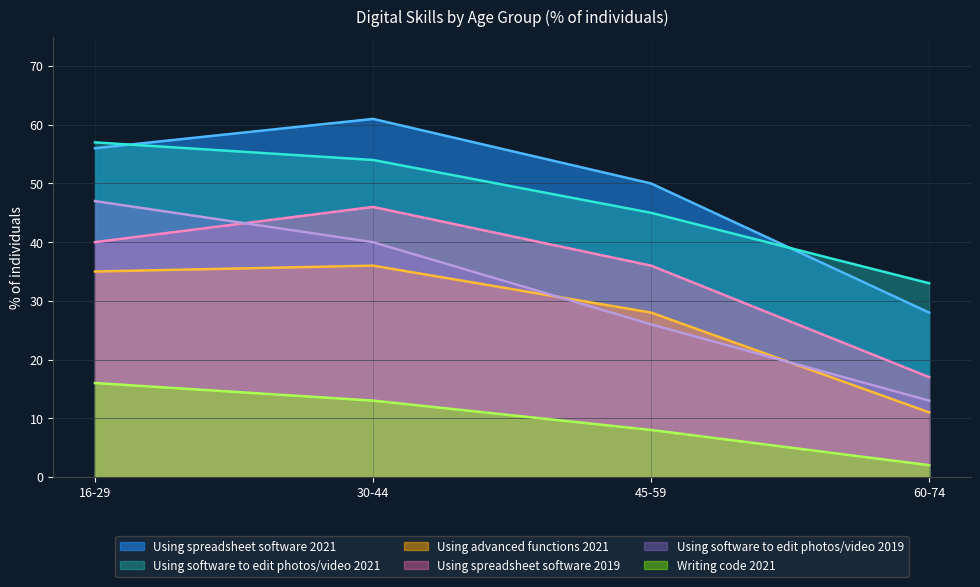

How many distinct data groups are displayed?

6